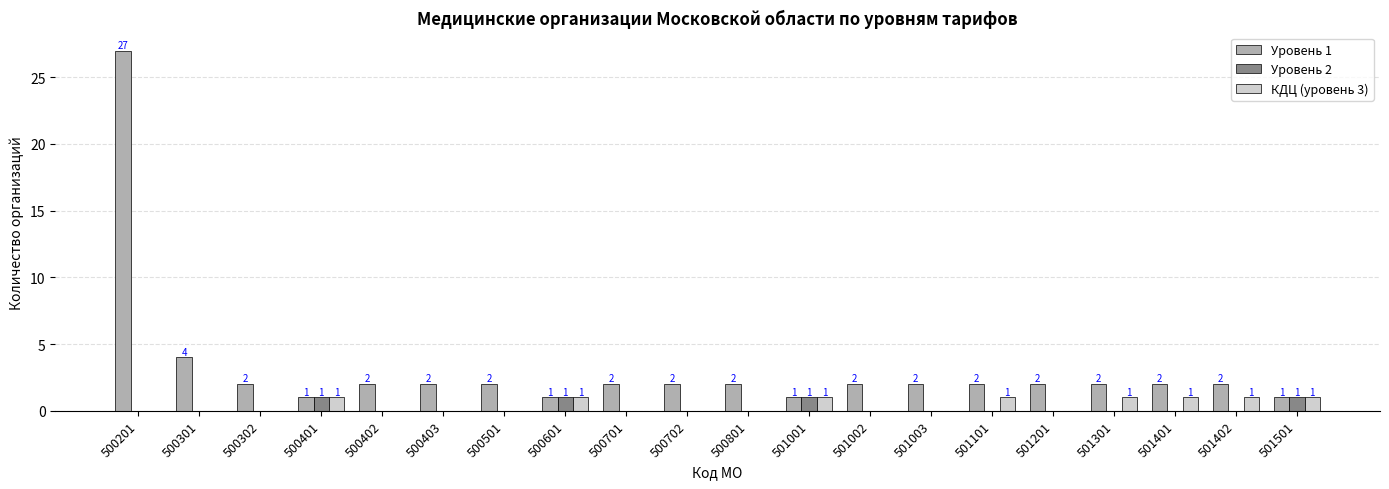

What are all the series names shown in the legend?

Уровень 1, Уровень 2, КДЦ (уровень 3)